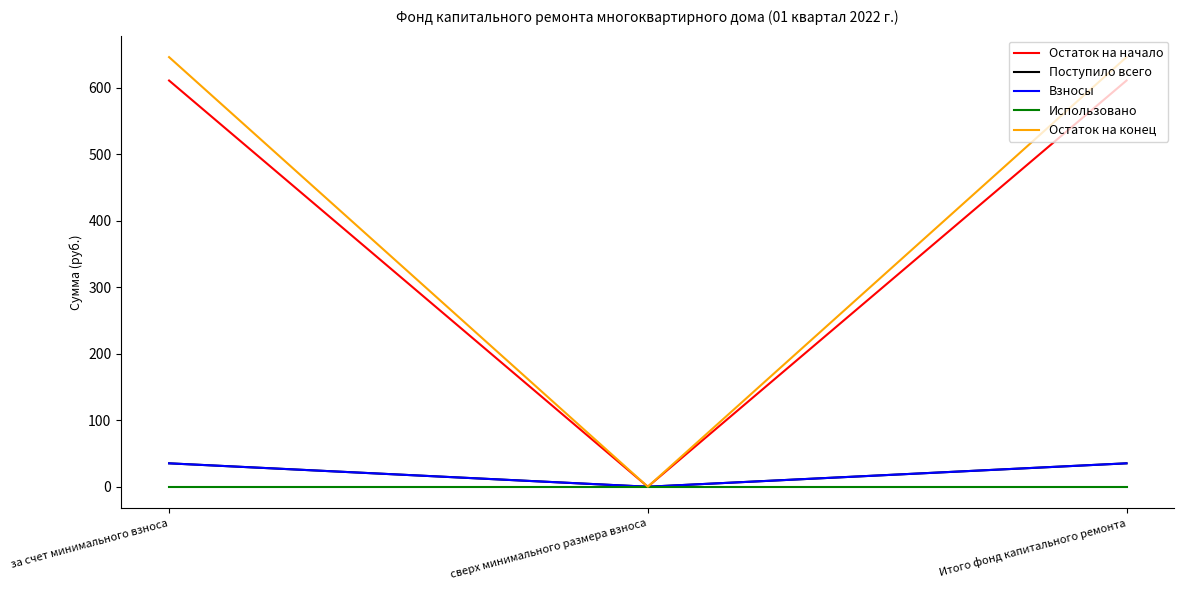

Is the value of Поступило всего at Итого фонд капитального ремонта greater than the value of Остаток на начало at сверх минимального размера взноса?

Yes